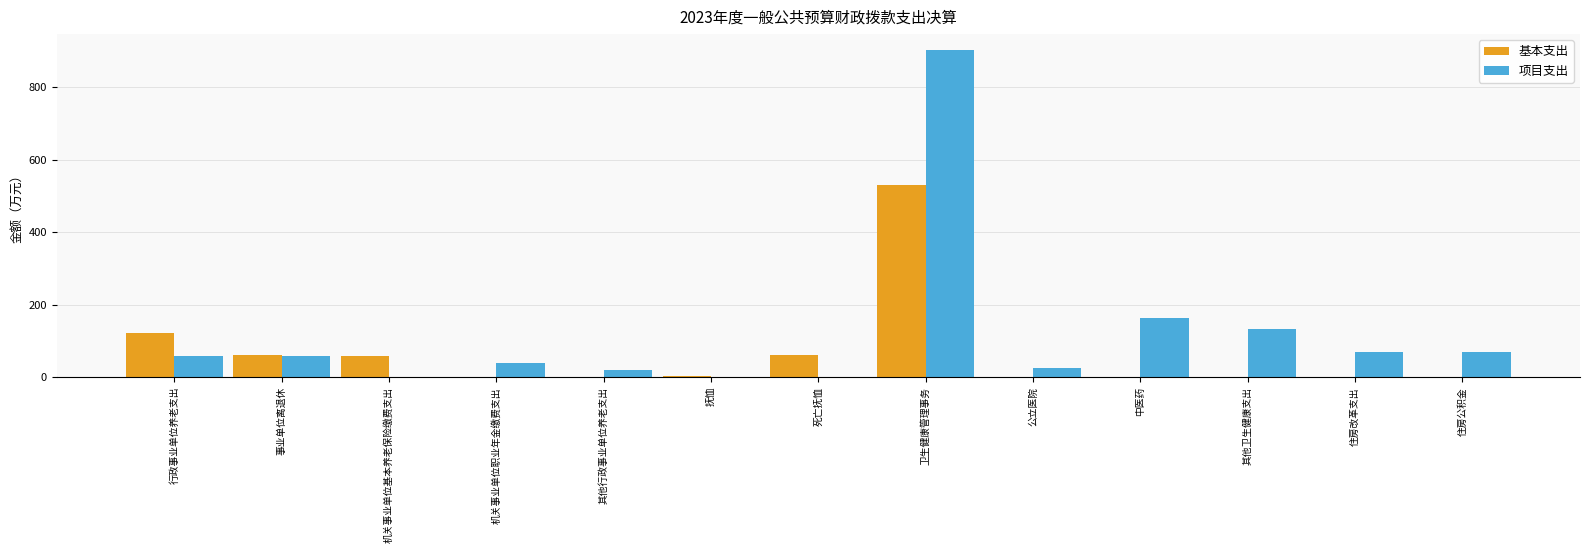

What is the sum of all 基本支出 values?

833.7